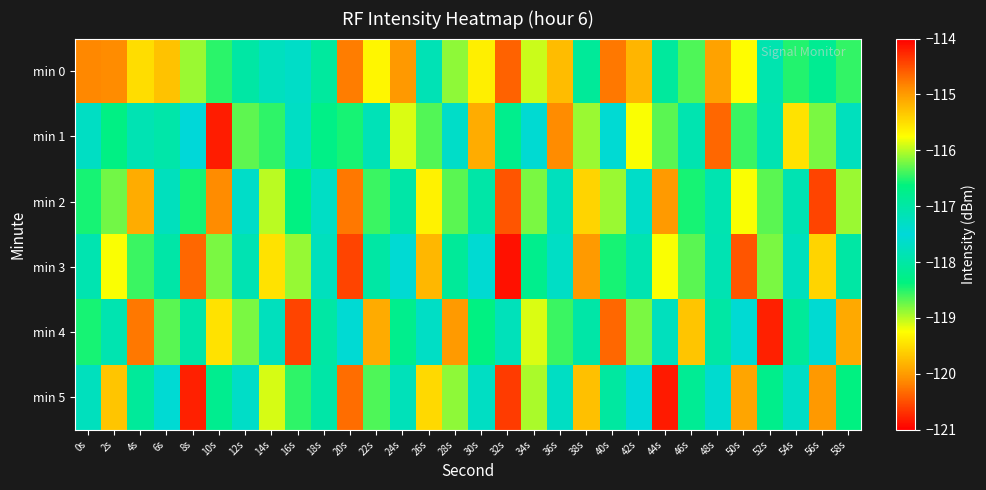

What is the greatest value displayed?

-114.9